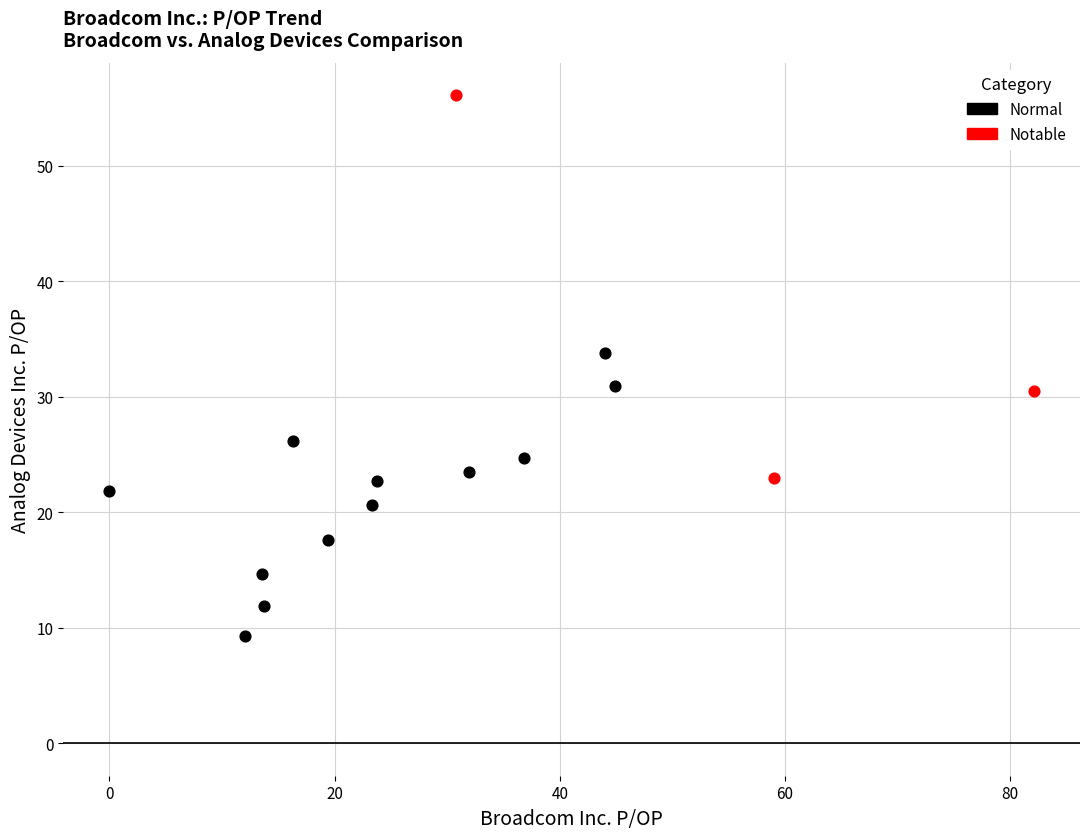

Which series reaches the maximum Y coordinate?

Notable